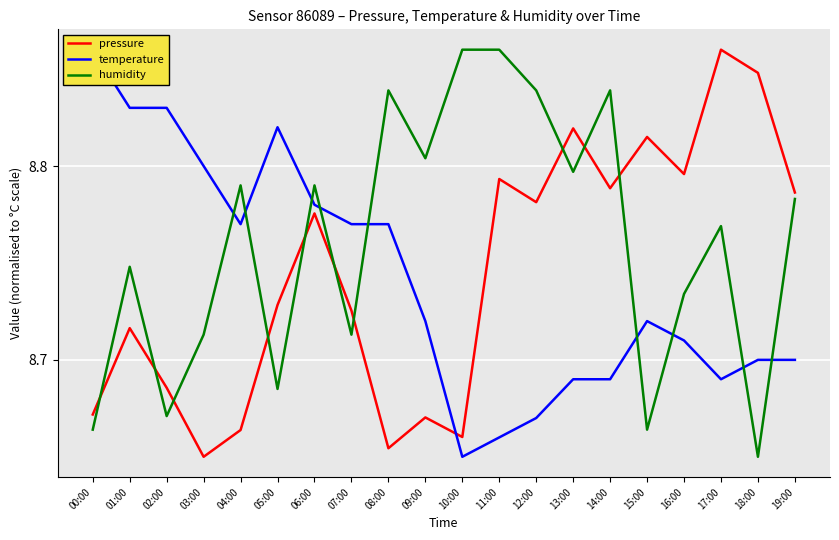

At which category is the sum across all series the highest?

06:00